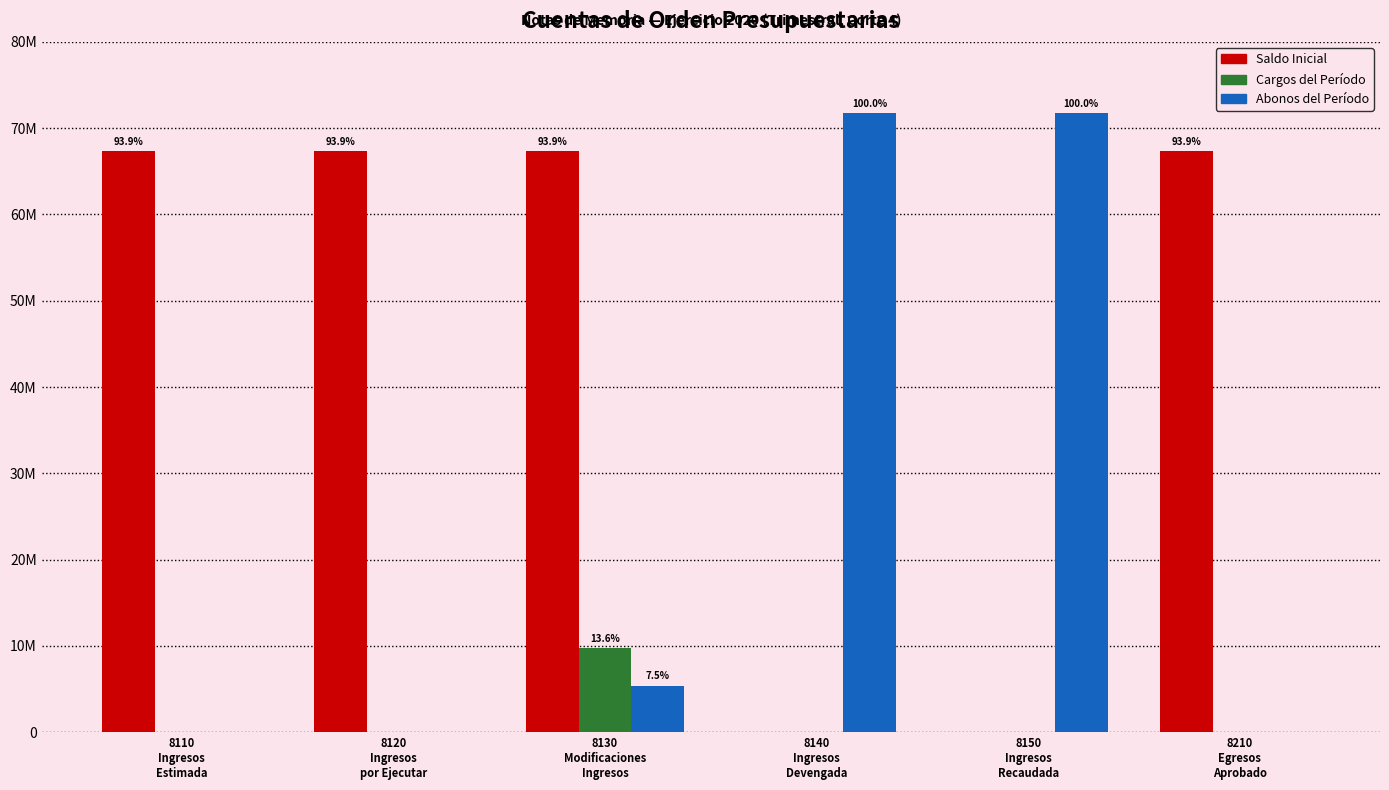

Does the chart contain stacked bars?

No